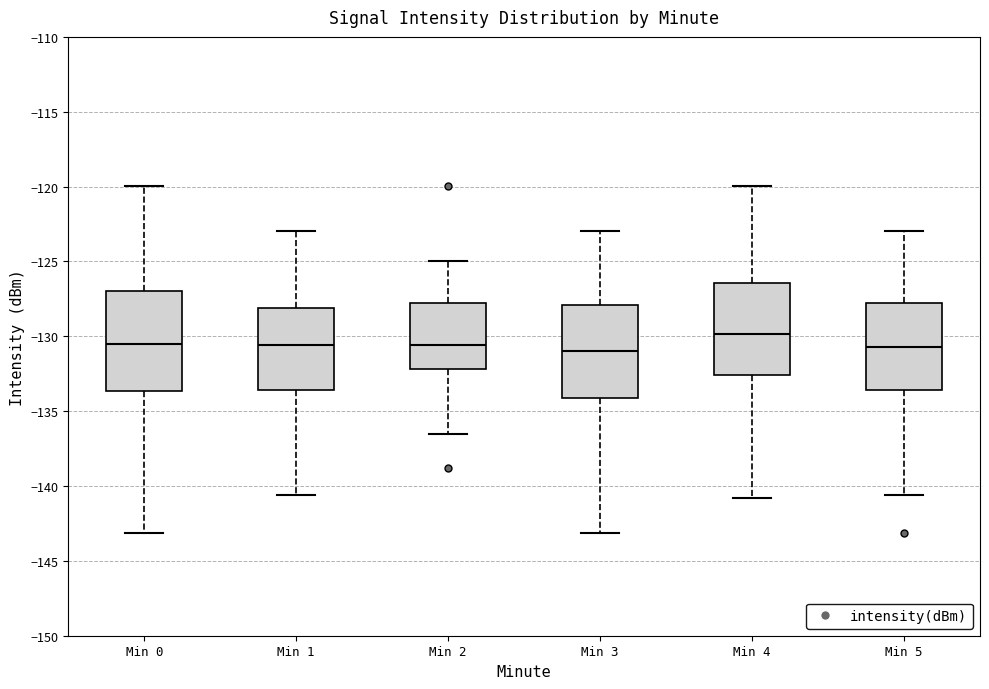

Which box is the tallest, from its lower edge to its upper edge?

Min 0